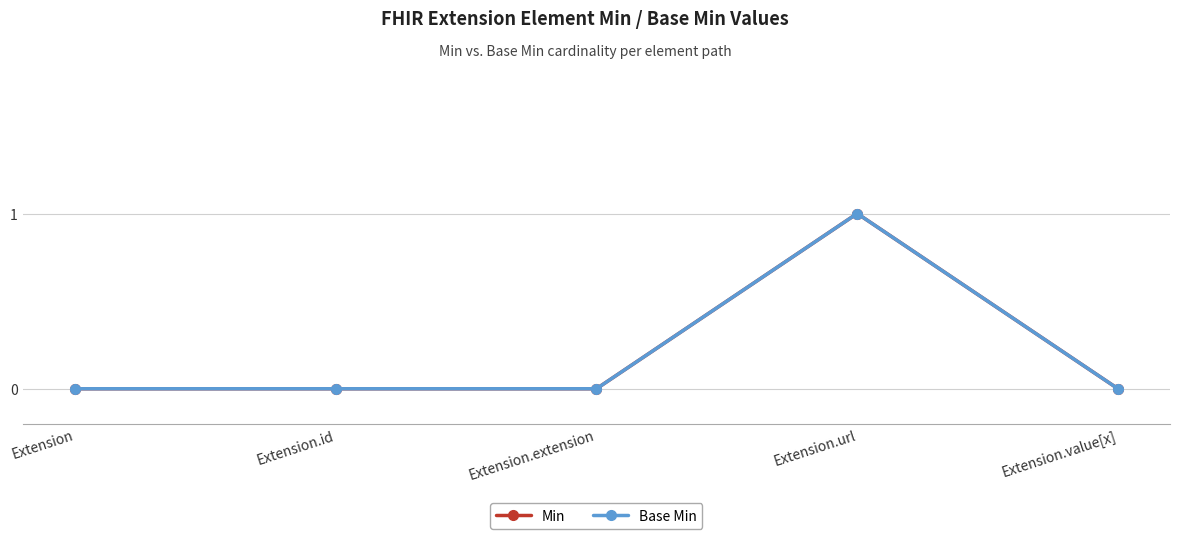

What is the label of the 2nd point from the left?

Extension.id